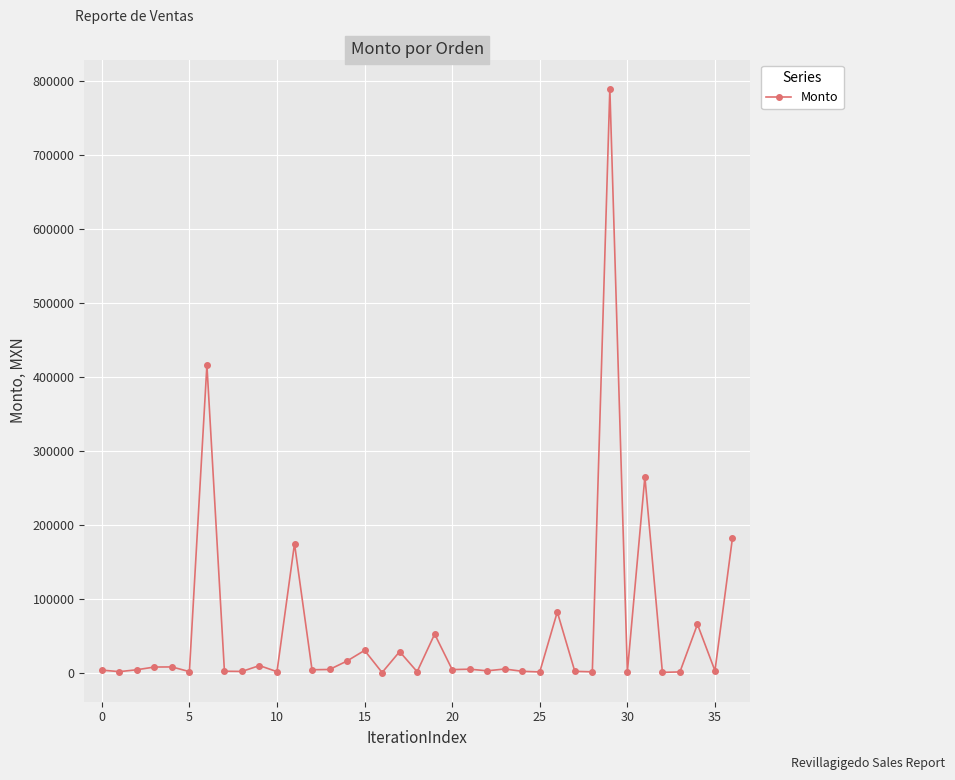

What is the sum of all values?

2201473.2